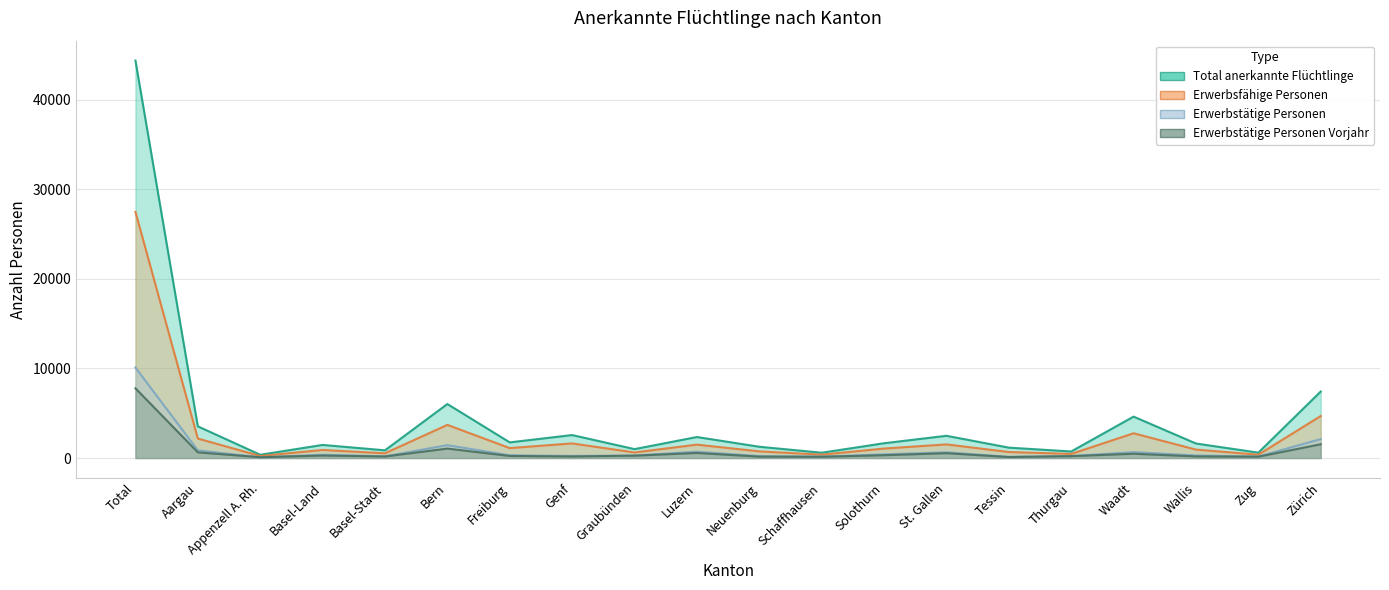

At how many categories does at least one series exceed 16366?

1